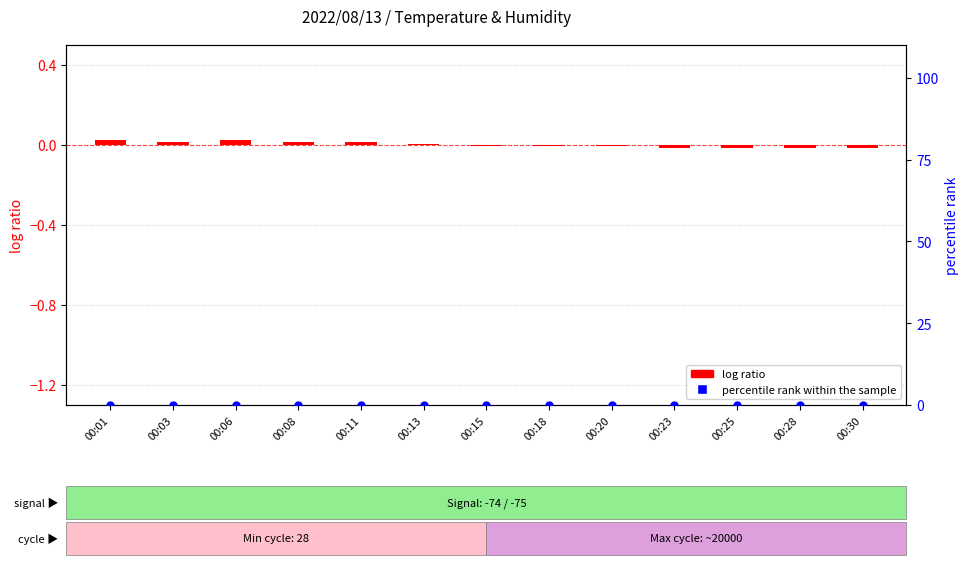

Which series has the largest Y range (max minus min)?

log ratio